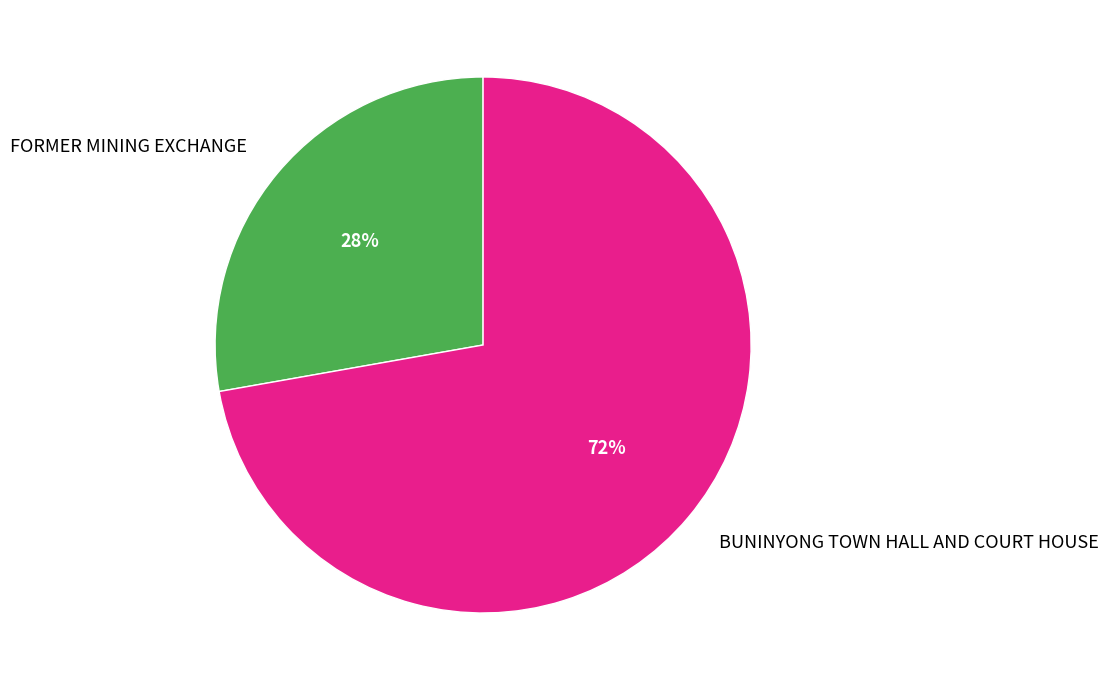

To the nearest percent, what is the difference between the FORMER MINING EXCHANGE and BUNINYONG TOWN HALL AND COURT HOUSE slice percentages?

44%